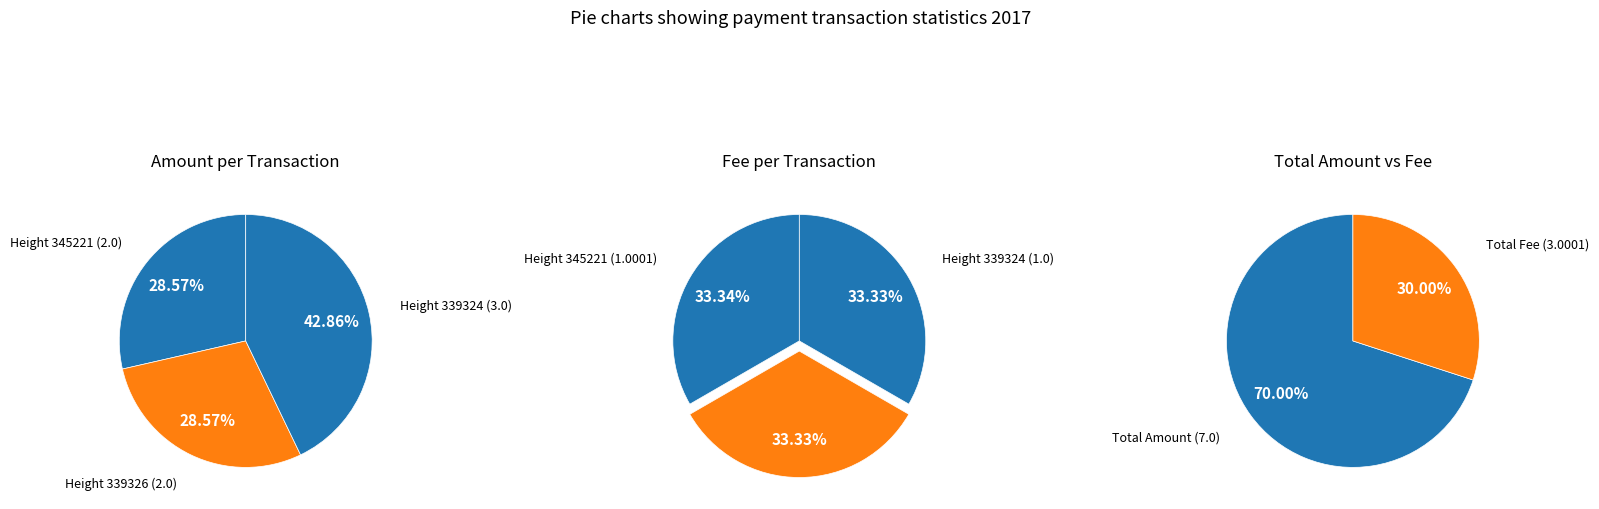

Between Height 345221 and Height 339326, which series saw the biggest shift?

Fee